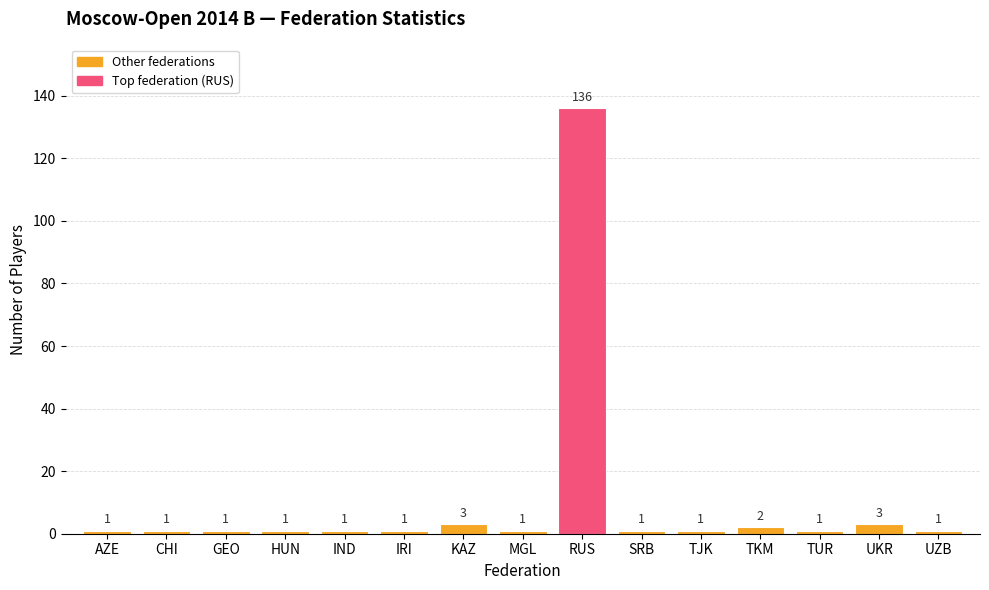

The value at TUR is 1. True or false?

True